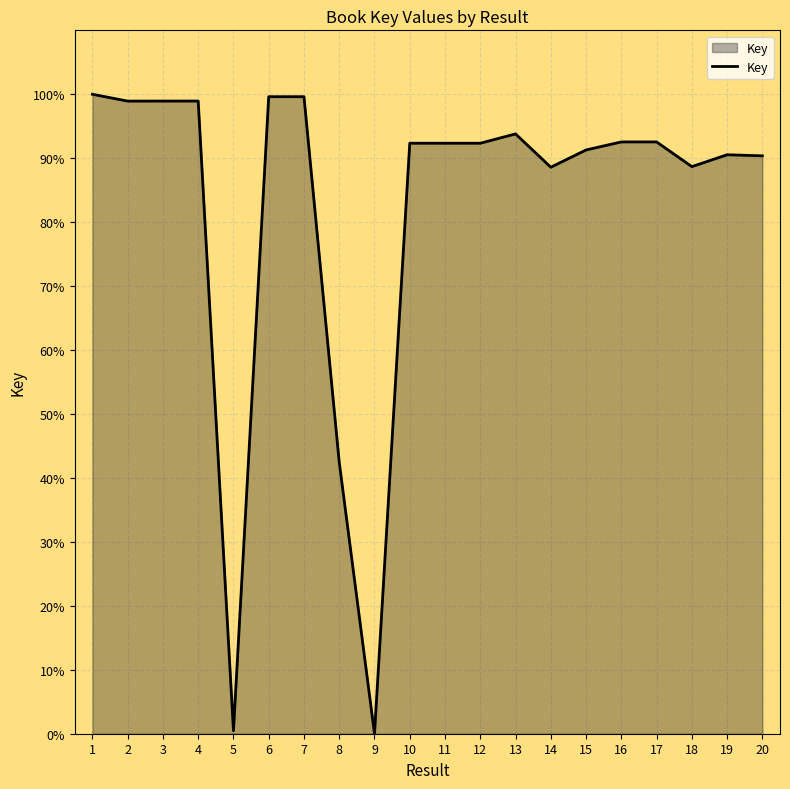

Read the value at 19.

90.5